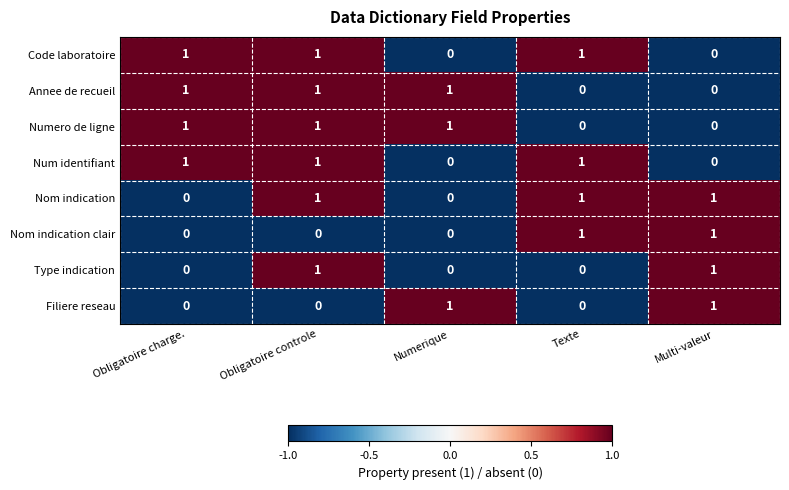

The Numero de ligne series shows 1 at Obligatoire controle. True or false?

True